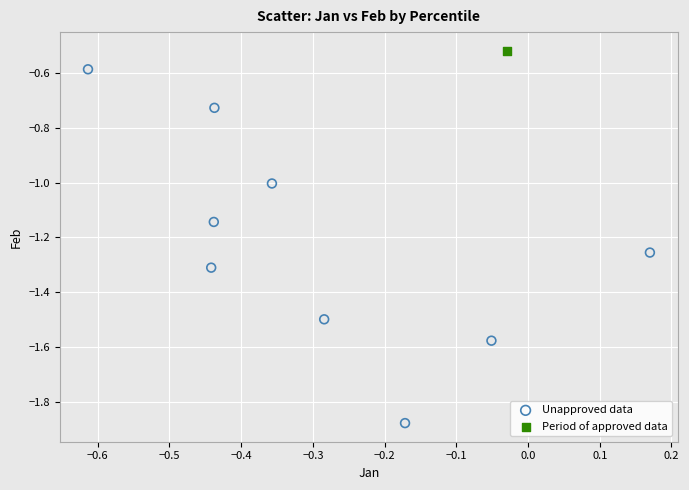

What are all the series names shown in the legend?

Unapproved data, Period of approved data